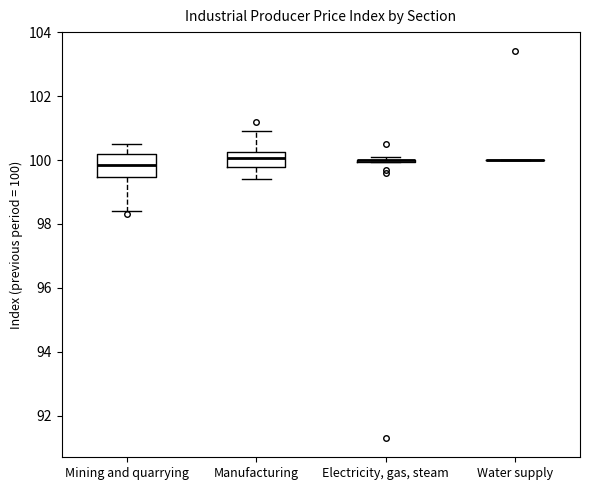

Reading left to right, transcribe this box plot: for each box, give where its median line is, the range the box spans, and where its two whiskers end, as read against the y-axis. The values are not printed on the chart, so give them approximately, as read against the axis.

Mining and quarrying: median 99.8, box 99.4 to 100.2, whiskers 98.4 to 100.6
Manufacturing: median 100.0, box 99.8 to 100.2, whiskers 99.4 to 101.0
Electricity, gas, steam: box collapsed to a line at 100.0, whiskers 100.0 to 100.2
Water supply: box collapsed to a line at 100.0, whiskers 100.0 to 100.0